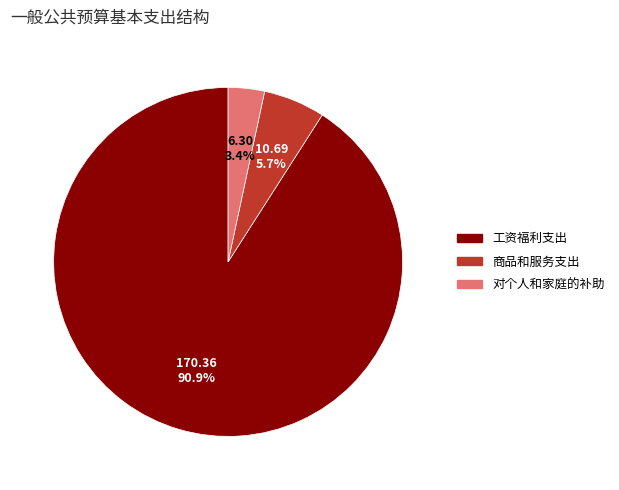

Rank the categories by value from highest to lowest.

工资福利支出, 商品和服务支出, 对个人和家庭的补助